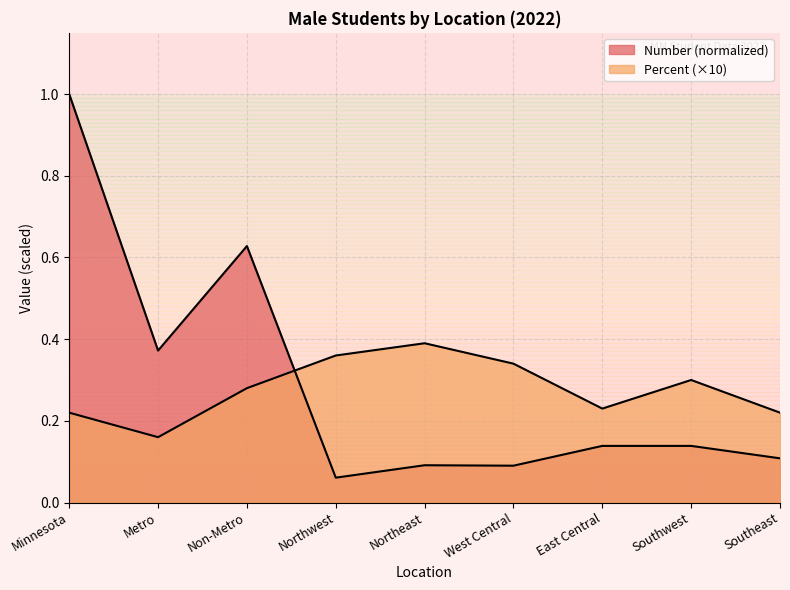

Reading right to left, list all the values displayed in this chart.

Number: Southeast=0.1	Southwest=0.1	East Central=0.1	West Central=0.1	Northeast=0.1	Northwest=0.1	Non-Metro=0.6	Metro=0.4	Minnesota=1.0
Percent: Southeast=0.2	Southwest=0.3	East Central=0.2	West Central=0.3	Northeast=0.4	Northwest=0.4	Non-Metro=0.3	Metro=0.2	Minnesota=0.2